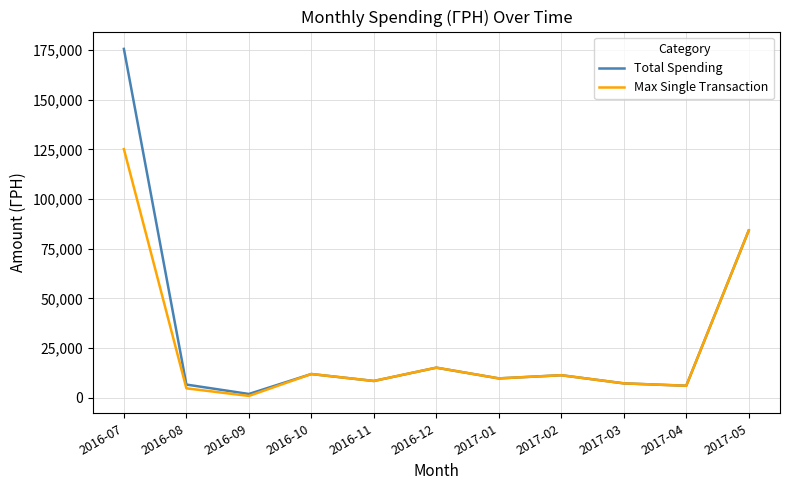

Which series changed the most between 2016-08 and 2017-05?

Max Single Transaction